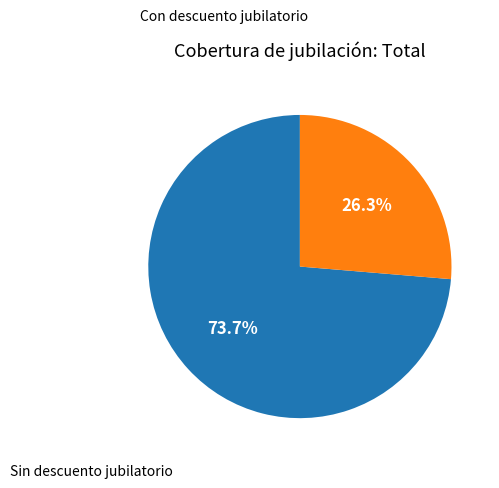

What percentage is the Sin descuento jubilatorio slice, to the nearest percent?

26%